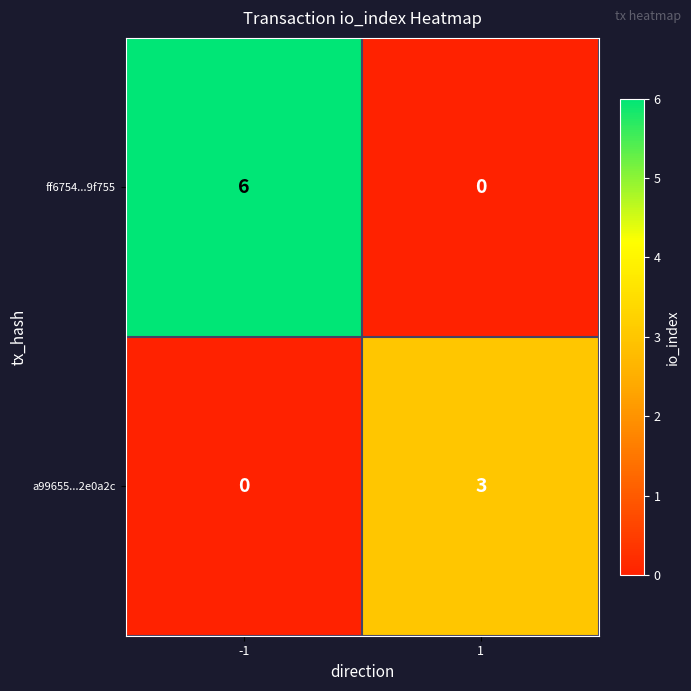

Count the number of categories in the chart.

2